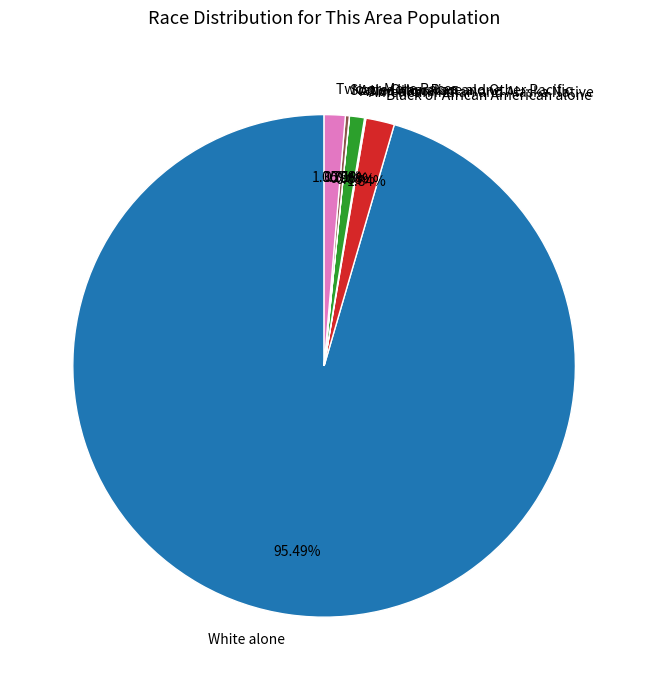

Approximately how many times larger is the value at White alone compared to Asian alone?

99.0